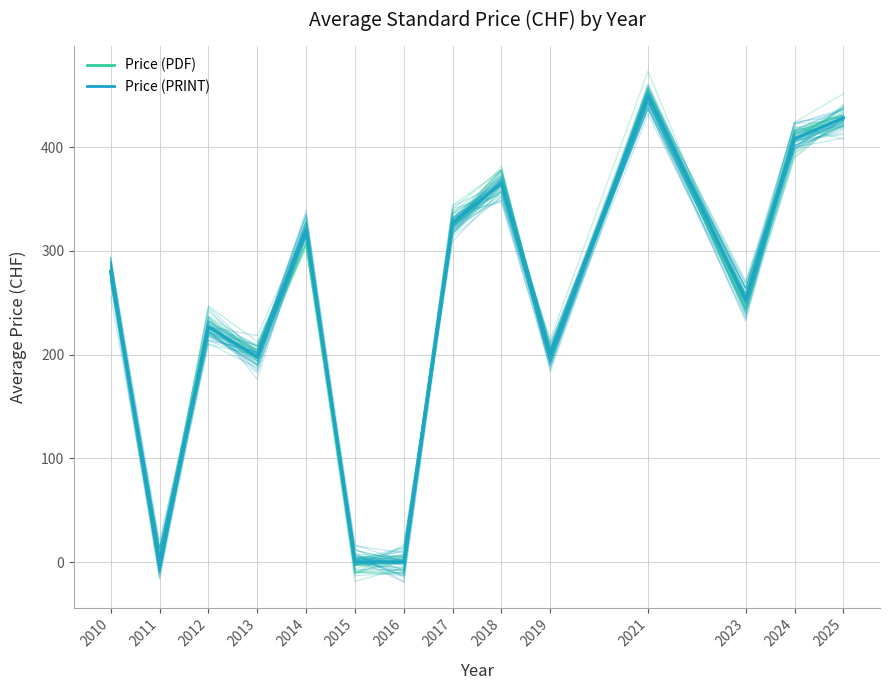

What is the difference between the maximum and minimum values in the Price (PRINT) series?

448.4